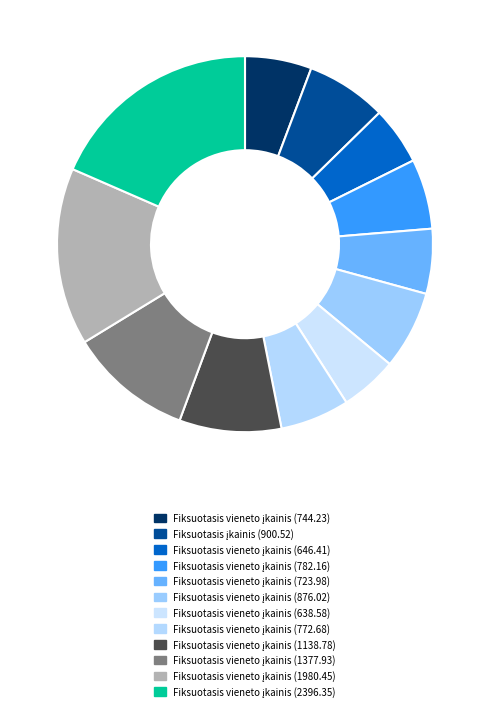

How many segments does this pie chart have?

12